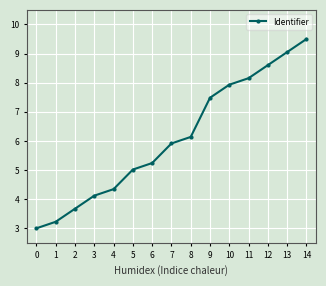

What is the smallest value displayed?

3.0